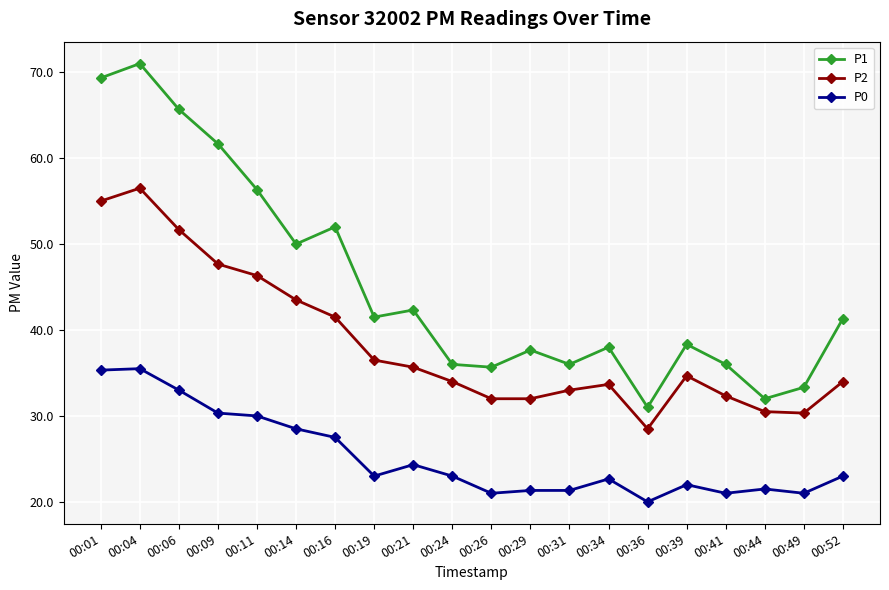

What value does the P1 series have at 00:09?

61.7